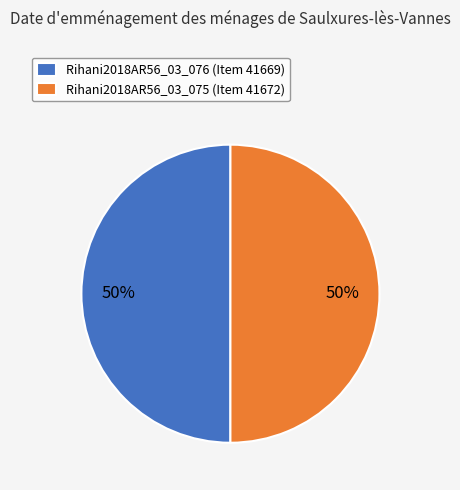

How many slices are in this pie chart?

2